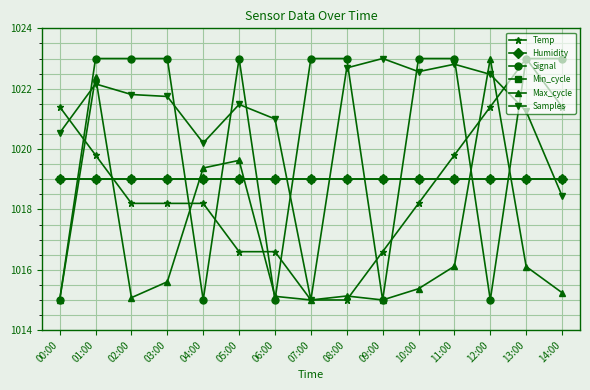

What is the smallest value displayed?

1015.0